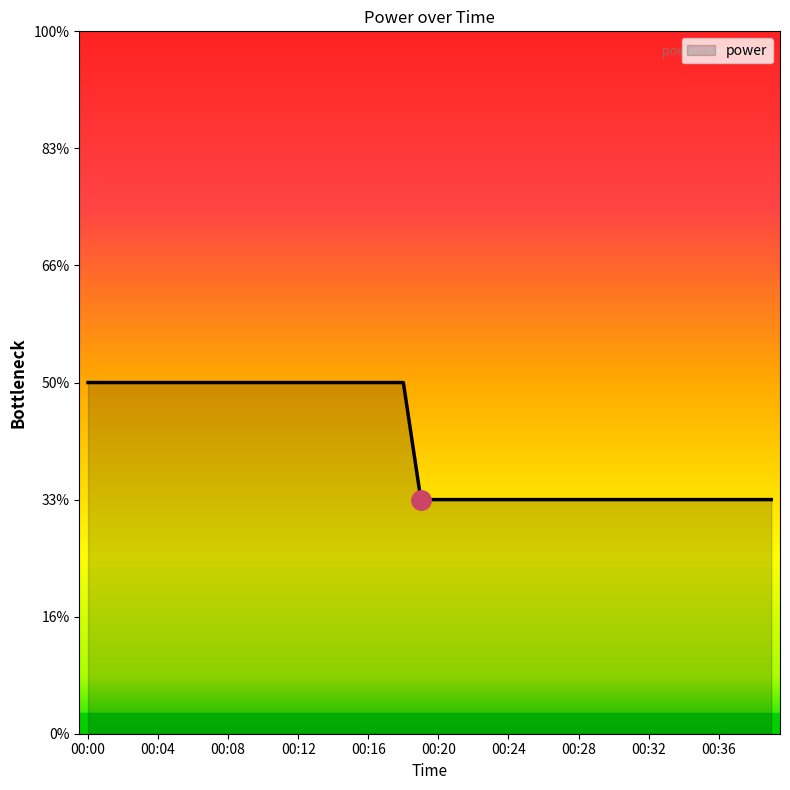

Does the chart have visible grid lines?

No